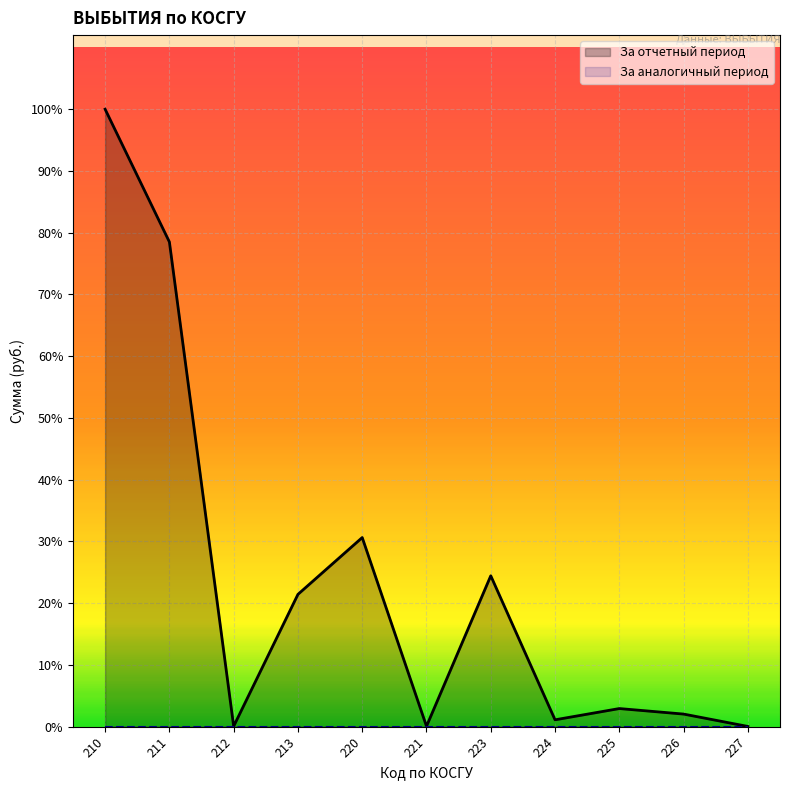

Reading right to left, list all the values displayed in this chart.

За отчетный период: 227=14409.8	226=756014.0	225=1086980.0	224=411890.4	223=9050098.4	221=24021.0	220=11343413.7	213=7936071.2	212=26217.8	211=29071613.2	210=37033902.1
За аналогичный период: 227=0.0	226=0.0	225=0.0	224=0.0	223=0.0	221=0.0	220=0.0	213=0.0	212=0.0	211=0.0	210=0.0